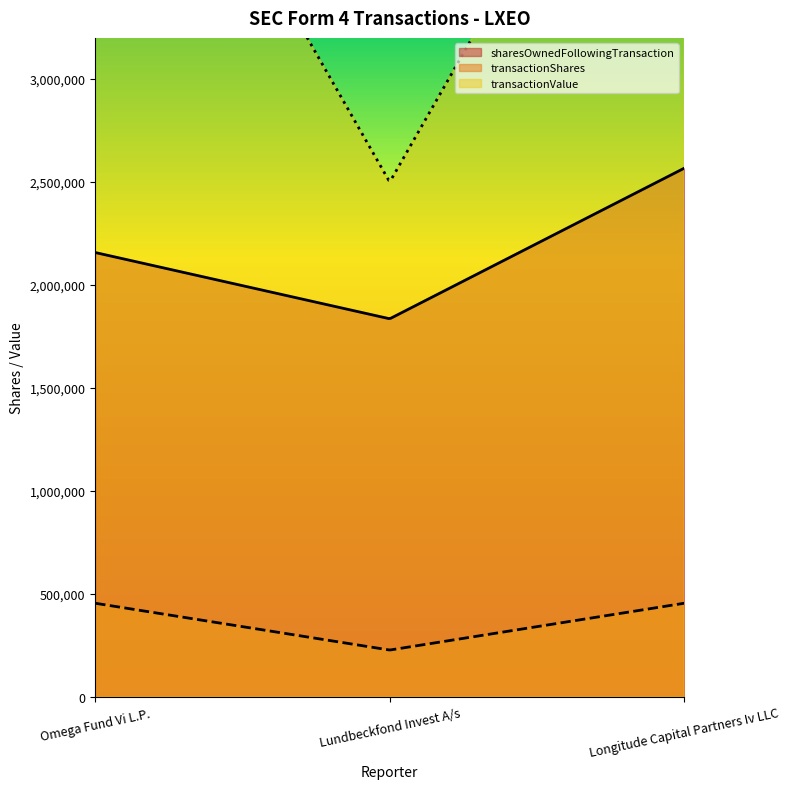

Read the transactionShares value at Longitude Capital Partners Iv LLC.

454545.0